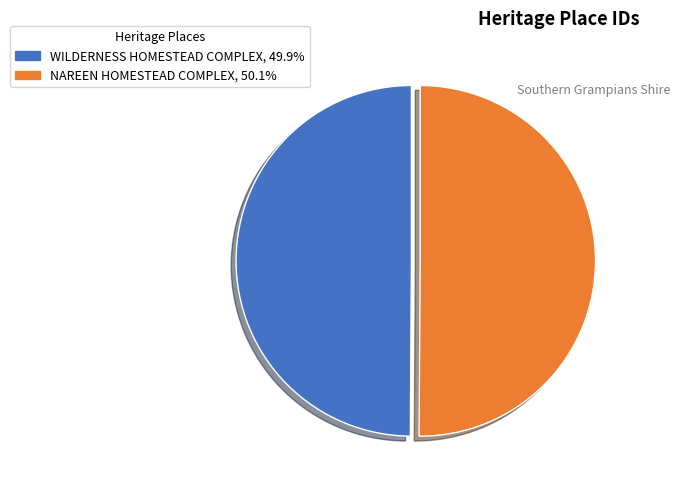

Do WILDERNESS HOMESTEAD COMPLEX, 49.9% and NAREEN HOMESTEAD COMPLEX, 50.1% together represent more than half of the pie?

Yes